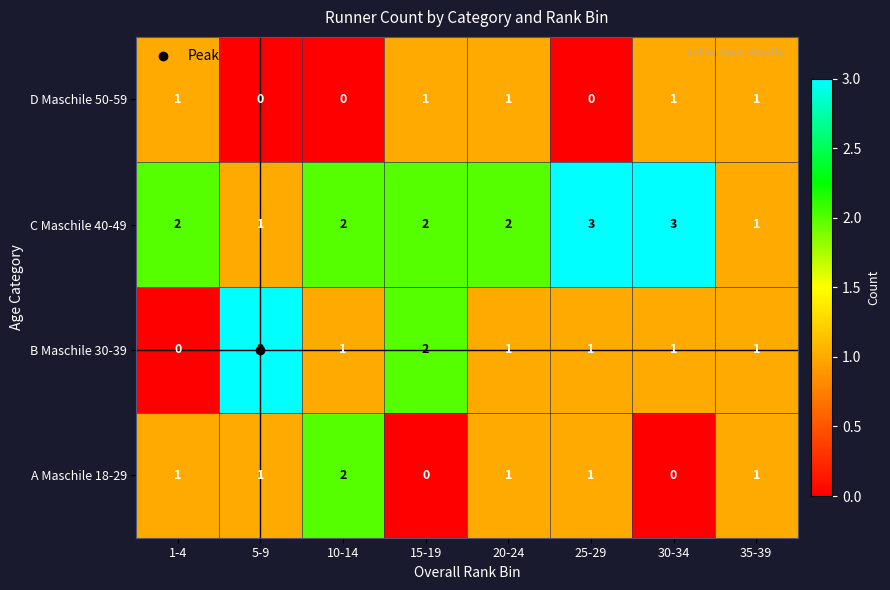

What is the maximum value shown in the chart?

3